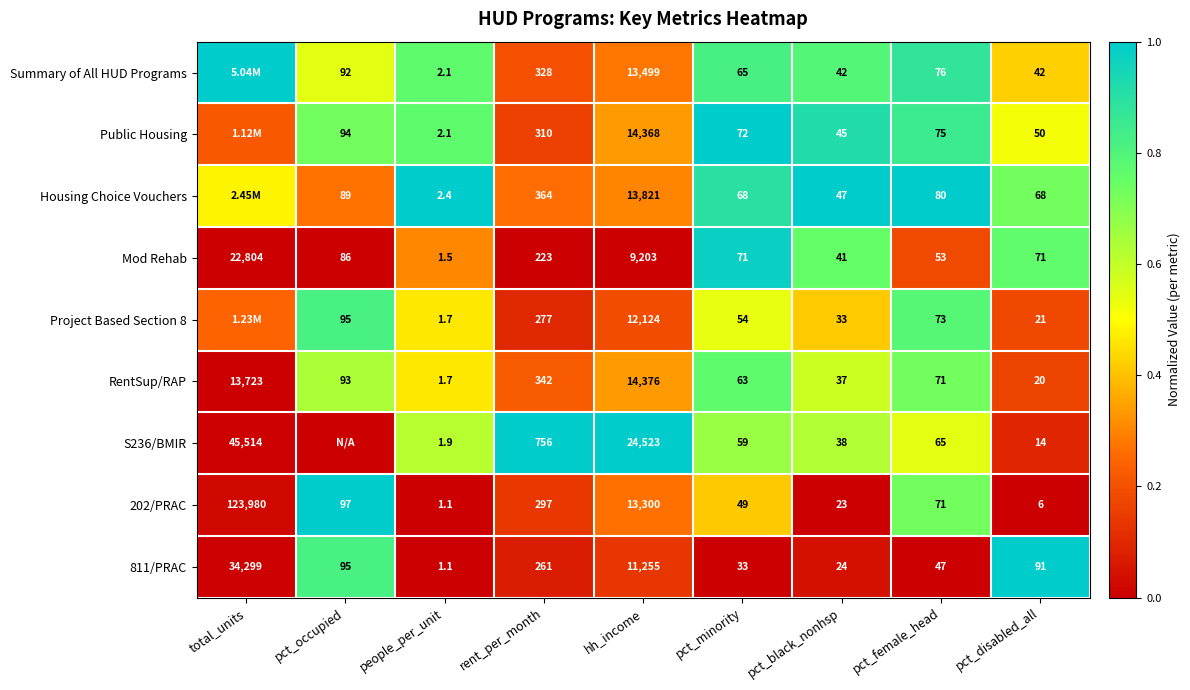

Is the value of Public Housing at pct_occupied greater than the value of Summary of All HUD Programs at pct_black_nonhsp?

Yes